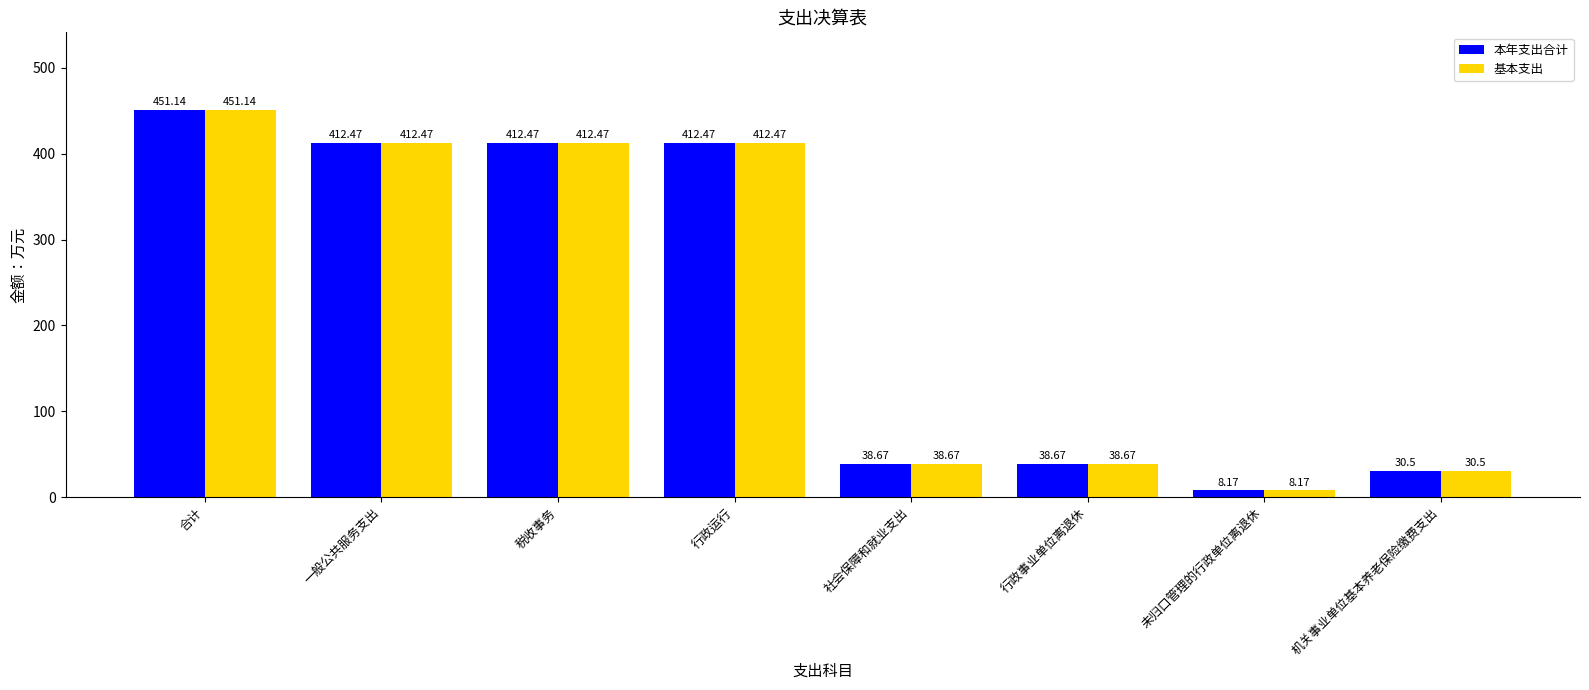

What is the value of the 本年支出合计 bar at the 1st from the left?

451.1